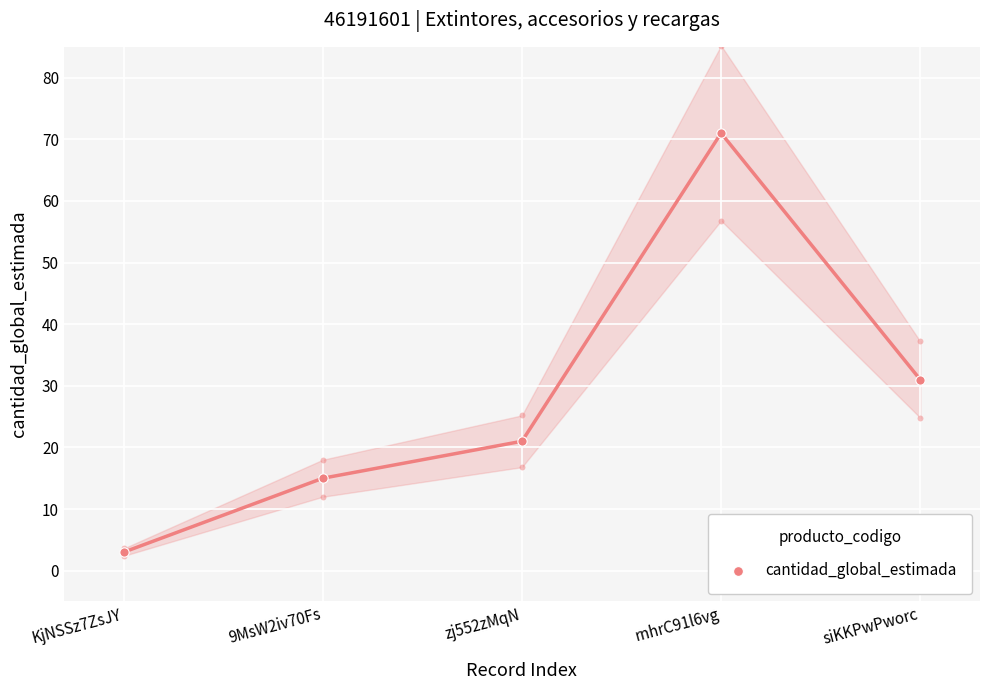

Which has a higher value, 9MsW2iv70Fs or rnhrC91l6vg?

rnhrC91l6vg